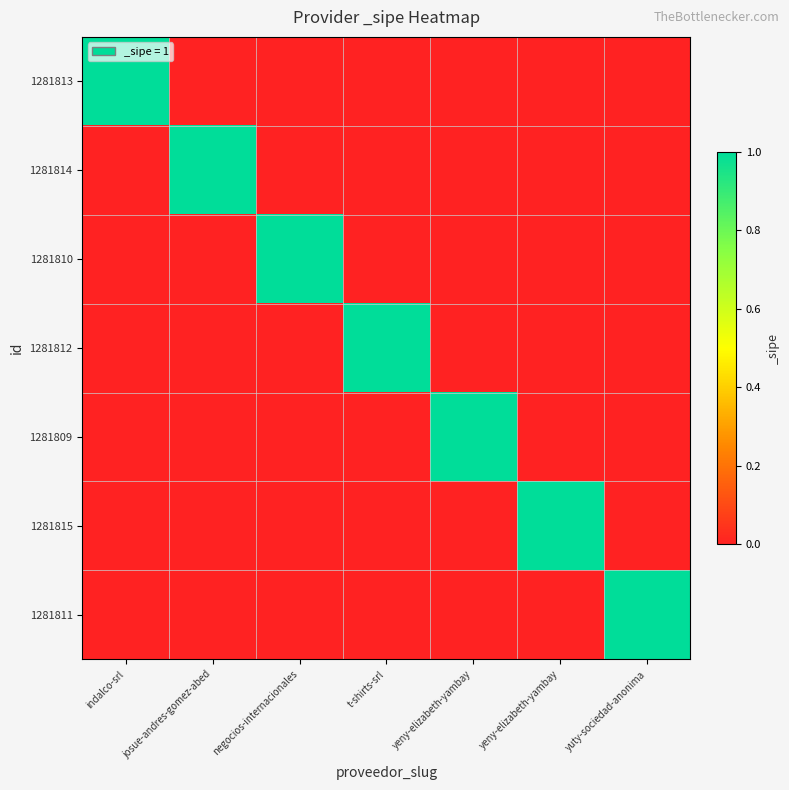

Which series changed the most between yeny-elizabeth-yambay and yuty-sociedad-anonima?

1281815